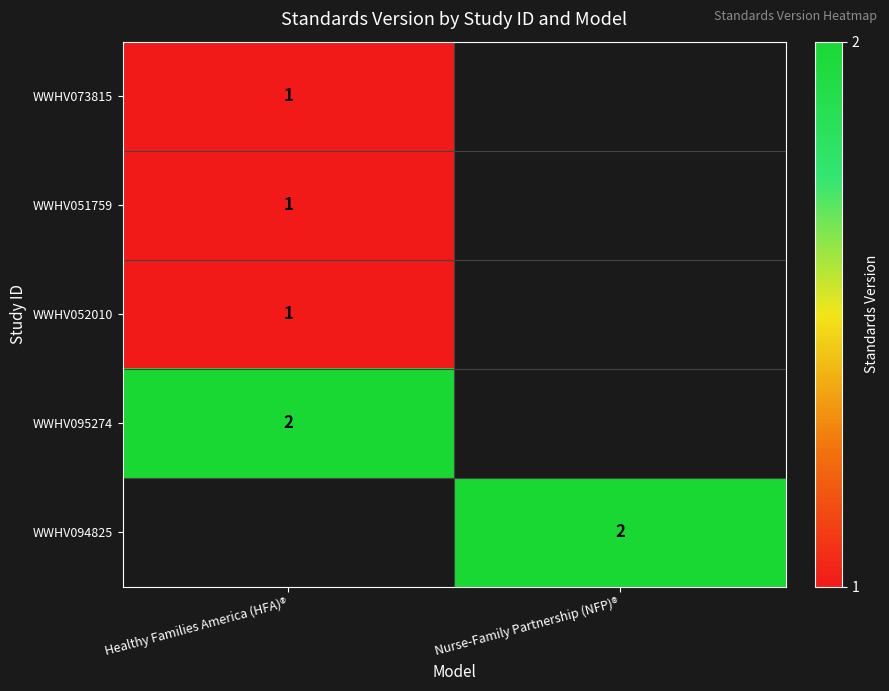

What is the smallest value displayed?

1.0